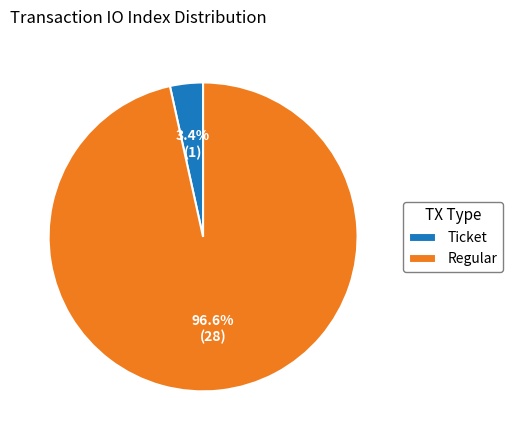

Rank the categories by value from lowest to highest.

Ticket, Regular